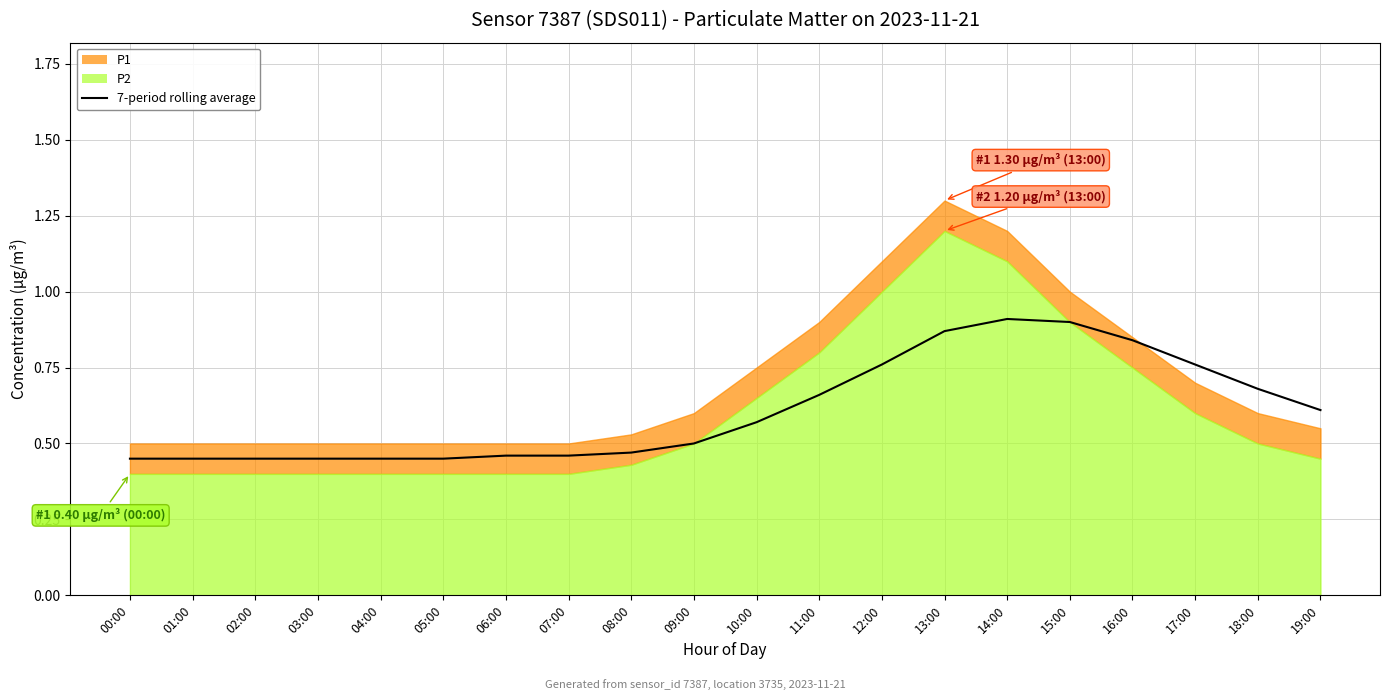

Count the number of categories in the chart.

20